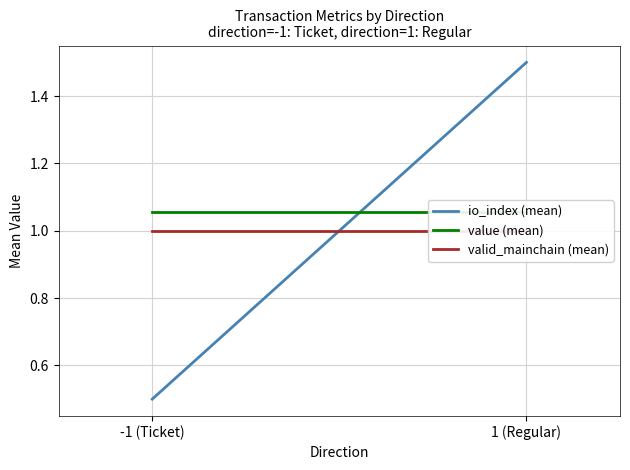

Reading left to right, transcribe all the data shown in this chart.

io_index (mean): 0.5	1.5
value (mean): 1.1	1.1
valid_mainchain (mean): 1.0	1.0